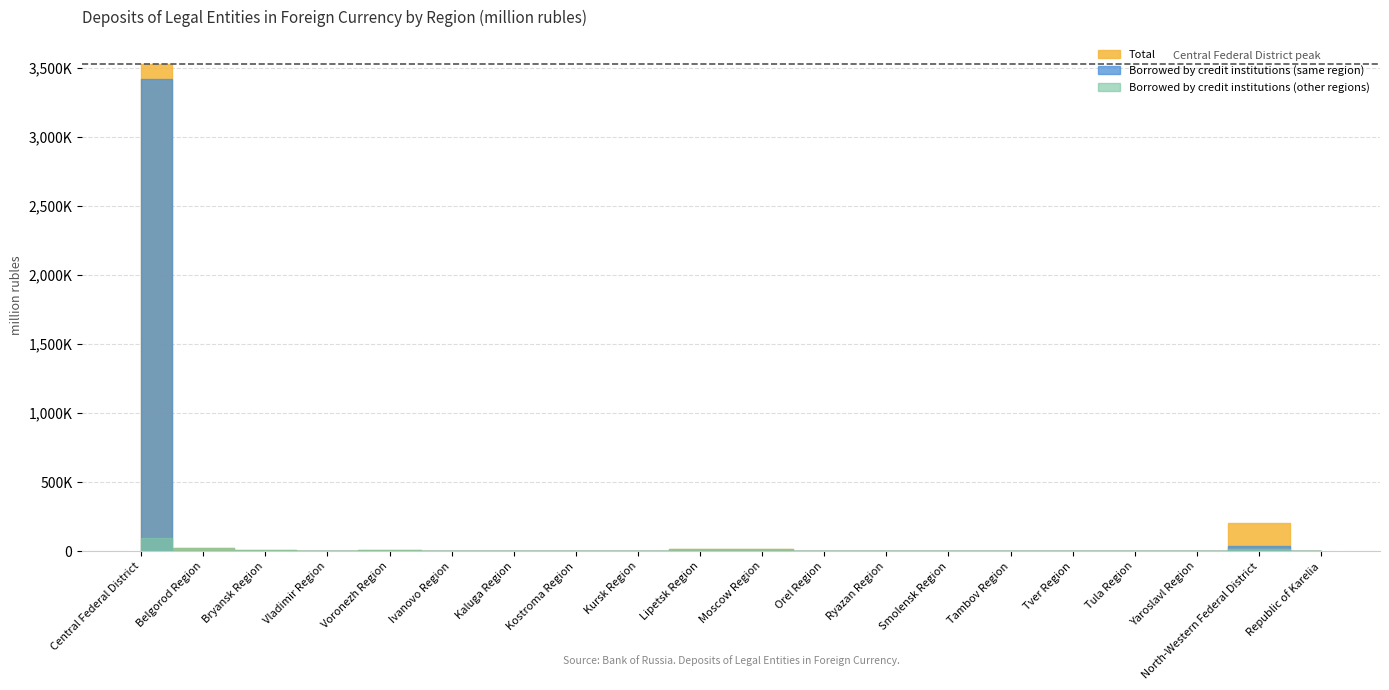

What is the difference between the maximum and minimum values in the Total series?

3524194